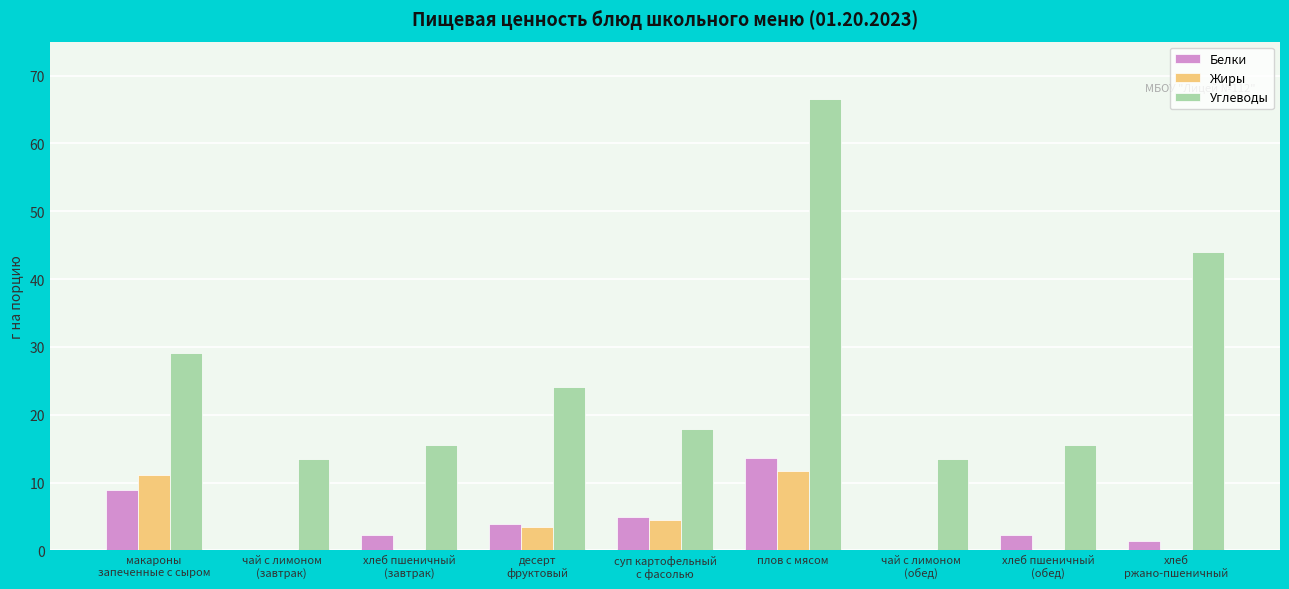

Where does the Углеводы series first go above 17?

макароны
запеченные с сыром